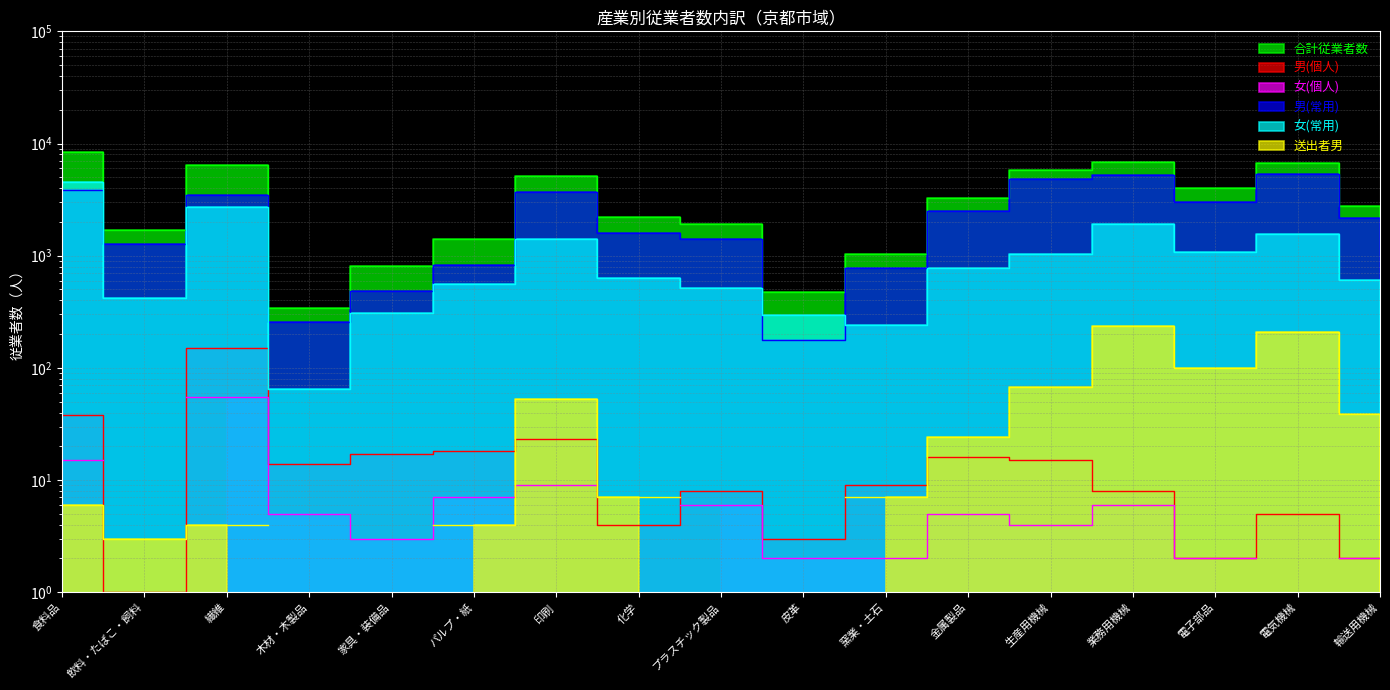

What is the maximum value shown in the chart?

8439